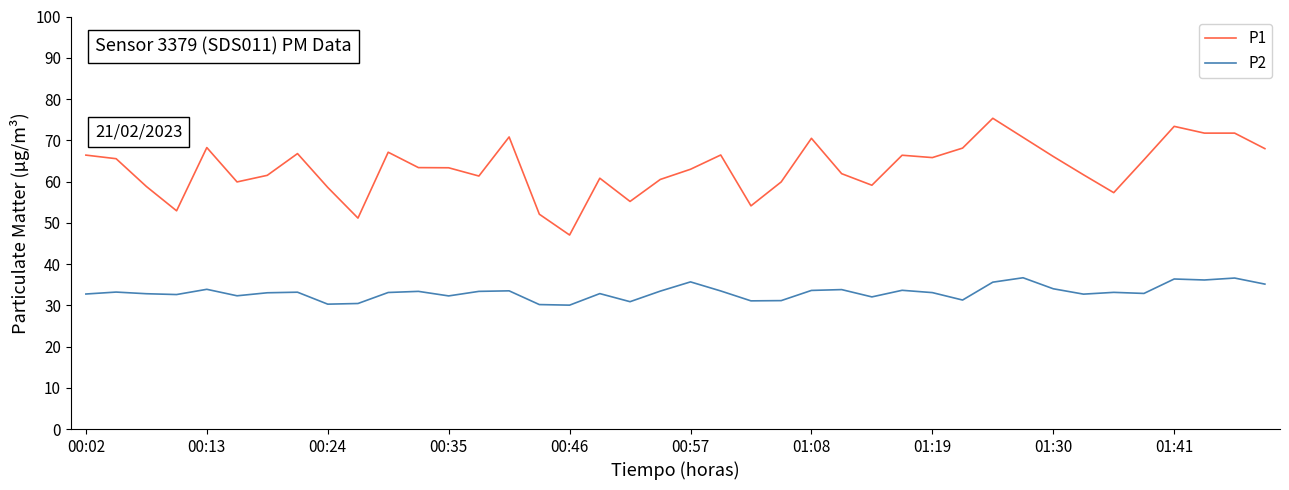

Which series has the widest spread of values?

P1